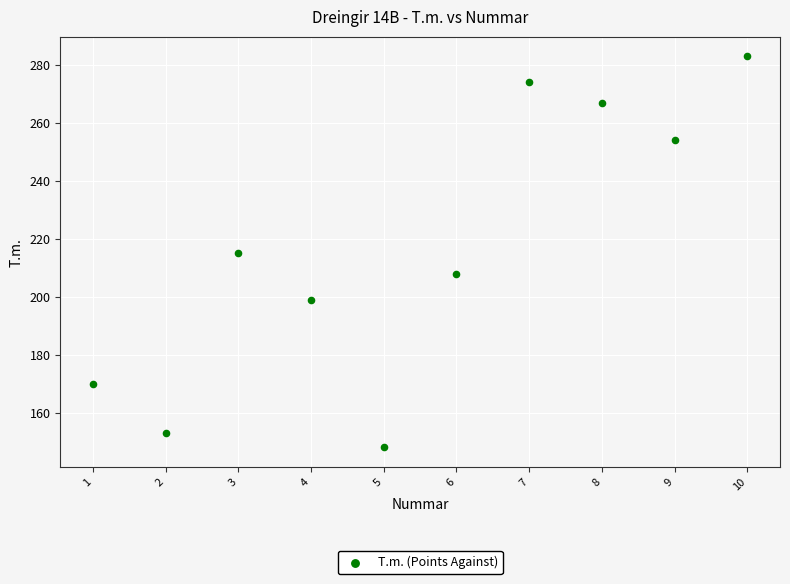

What is the average Y value?

217